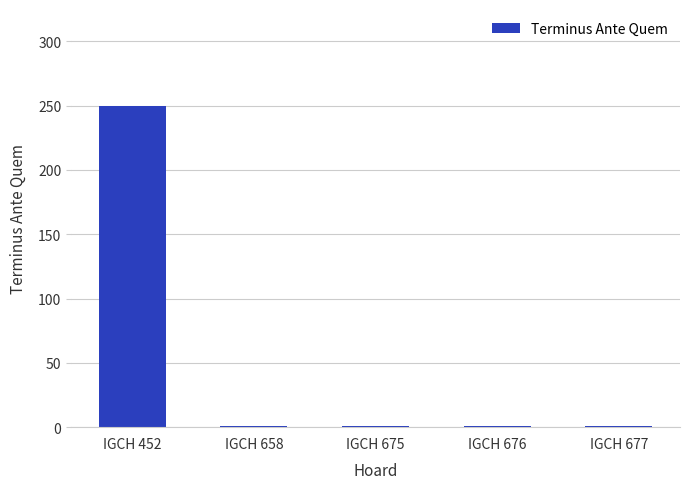

The value at IGCH 658 is 1. True or false?

True